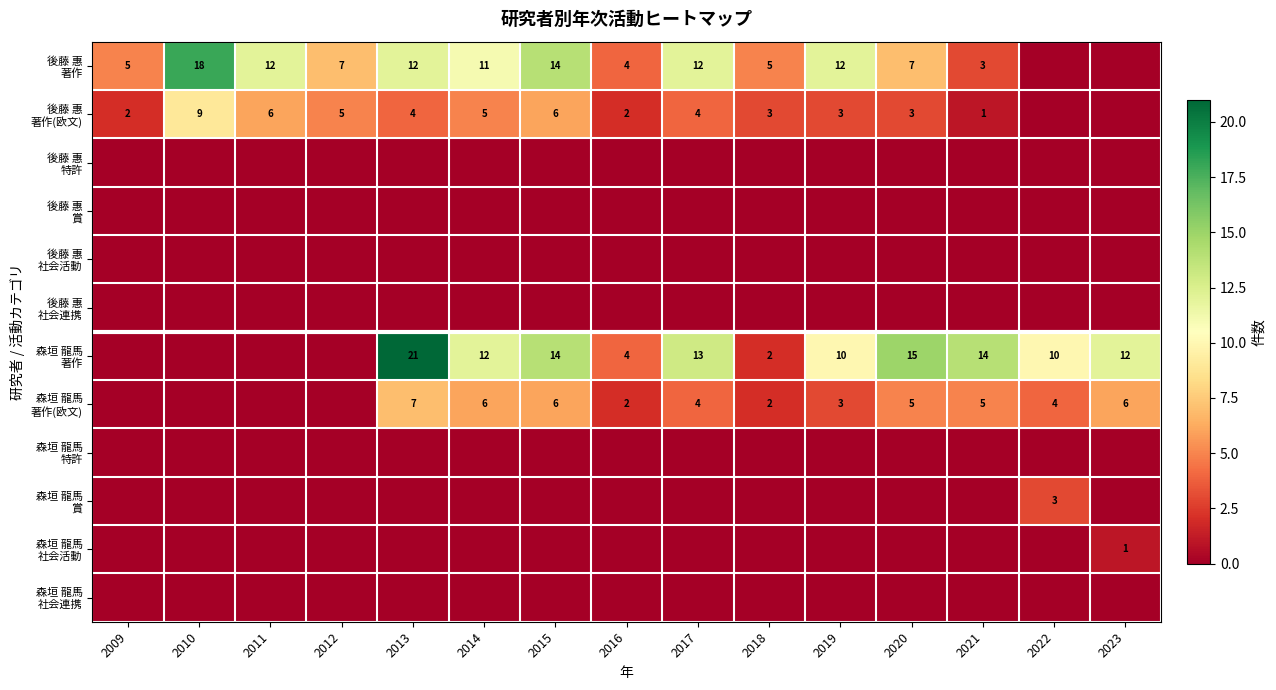

What value does the 後藤 惠 著作(欧文) series have at 2012?

5